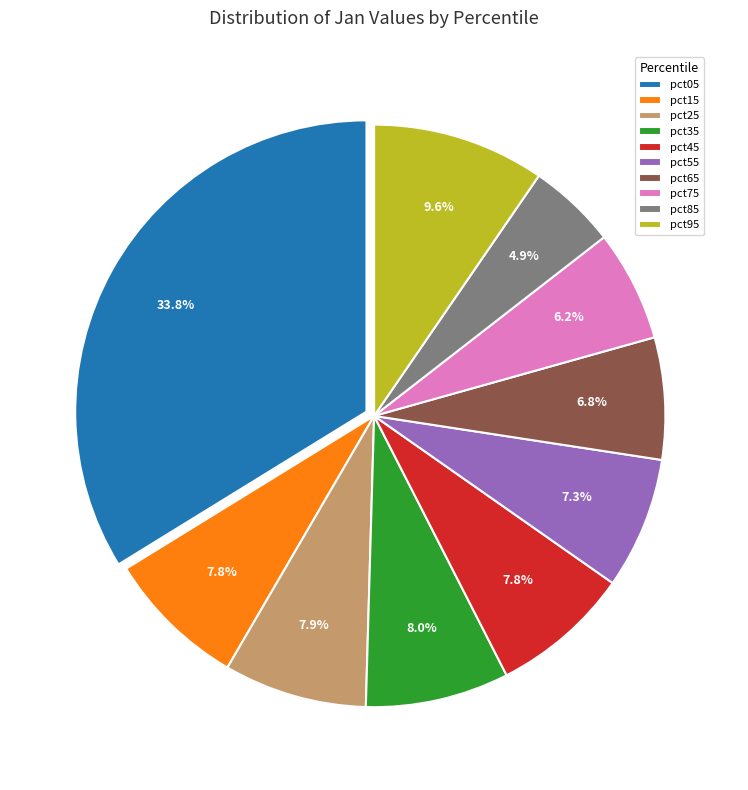

To the nearest percent, what is the combined percentage of pct45 and pct35?

16%